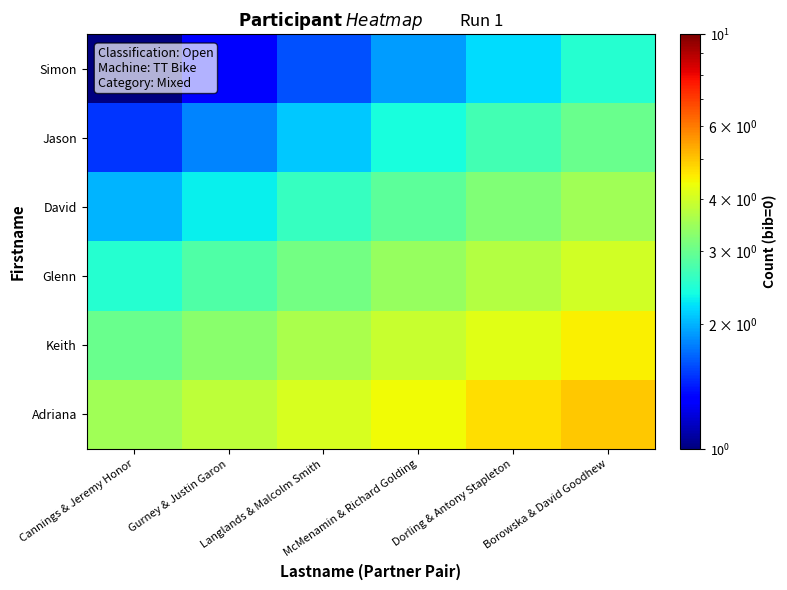

List the series in order of their peak value, highest first.

Adriana, Keith, Glenn, David, Jason, Simon